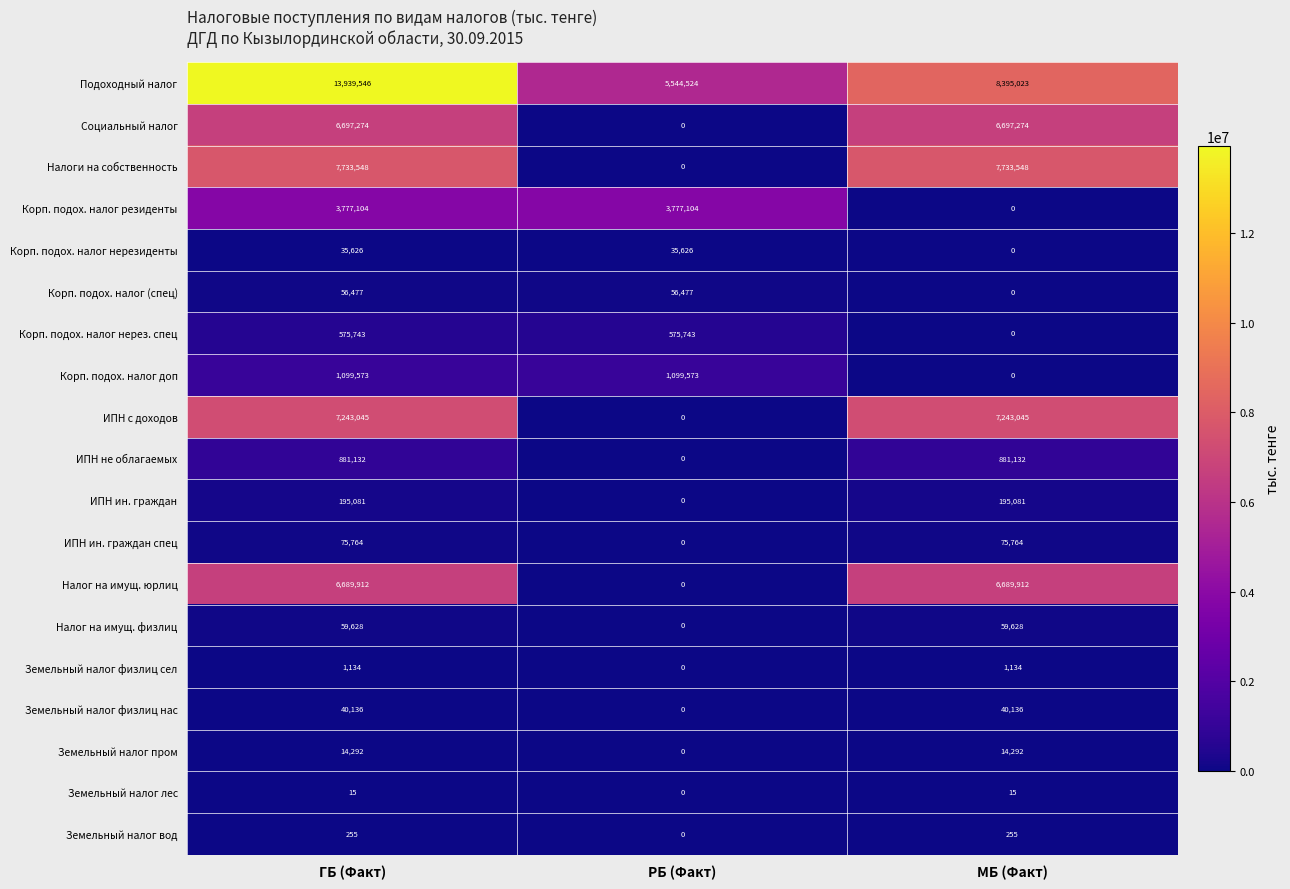

The Налоги на собственность series shows 2742702 at ГБ (Факт). True or false?

False